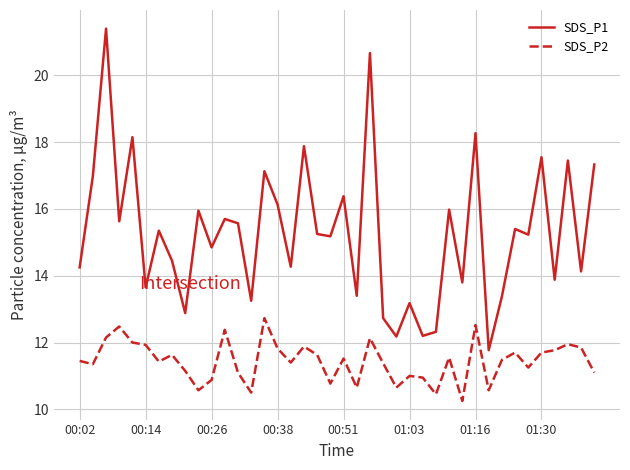

Rank the series by their average value, from highest to lowest.

SDS_P1, SDS_P2